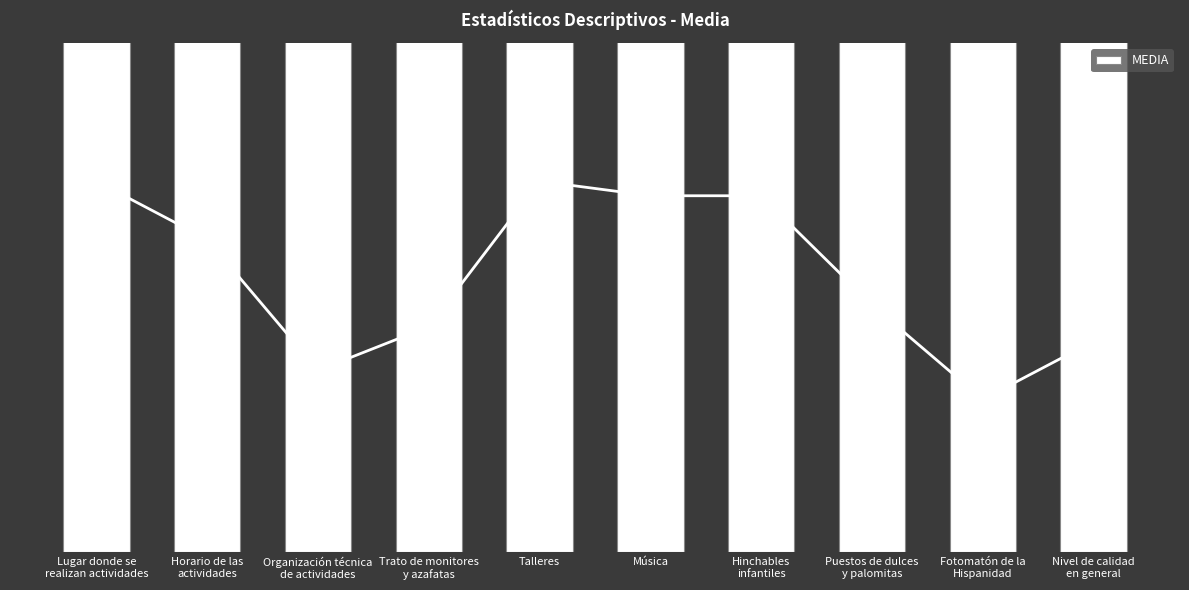

List the labels in order of value, smallest first.

Fotomatón de la
Hispanidad, Organización técnica
de actividades, Nivel de calidad
en general, Trato de monitores
y azafatas, Puestos de dulces
y palomitas, Horario de las
actividades, Música, Hinchables
infantiles, Lugar donde se
realizan actividades, Talleres